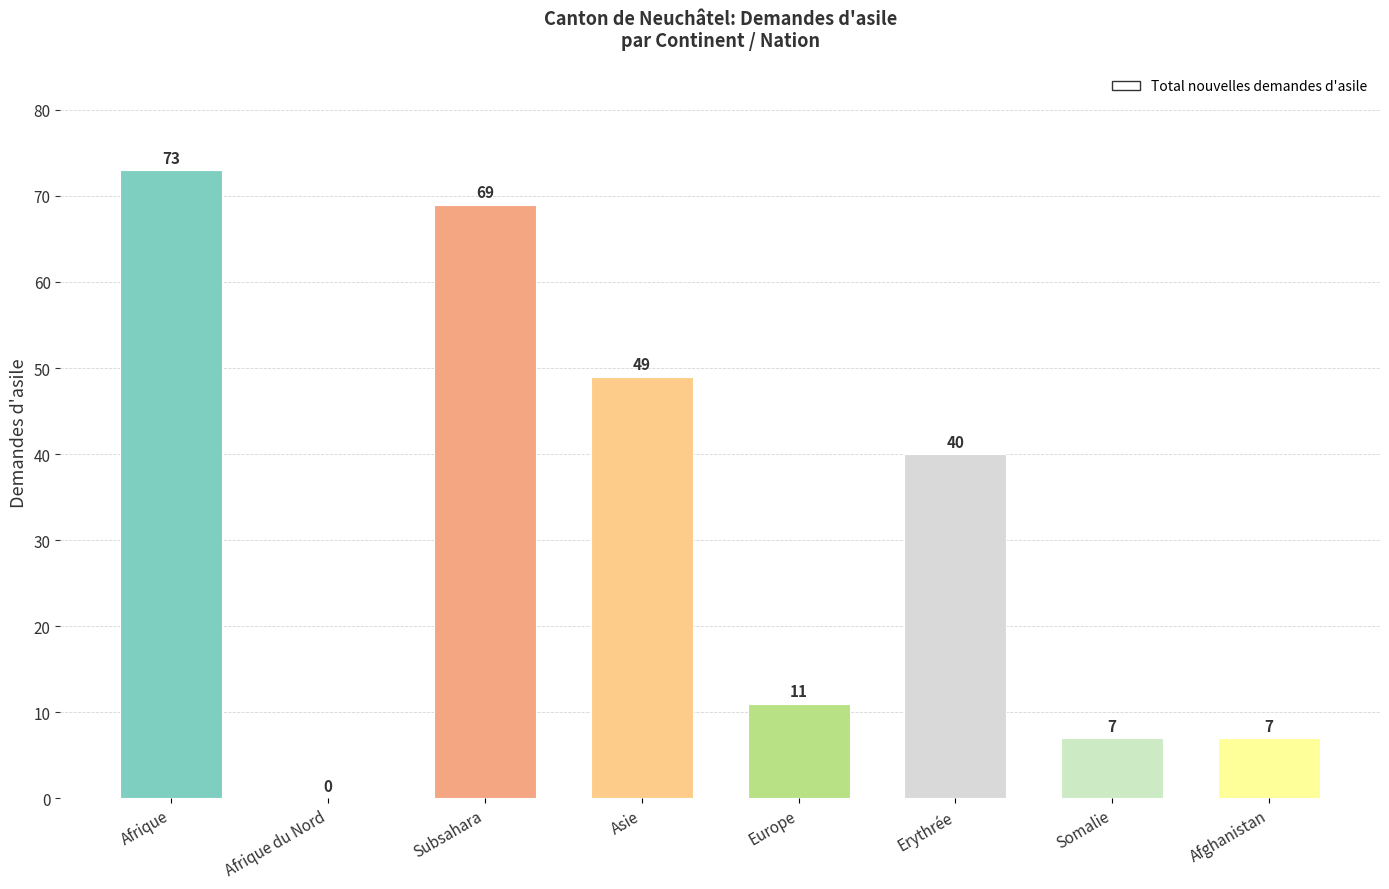

What is the change in value from Europe to Afghanistan?

-4